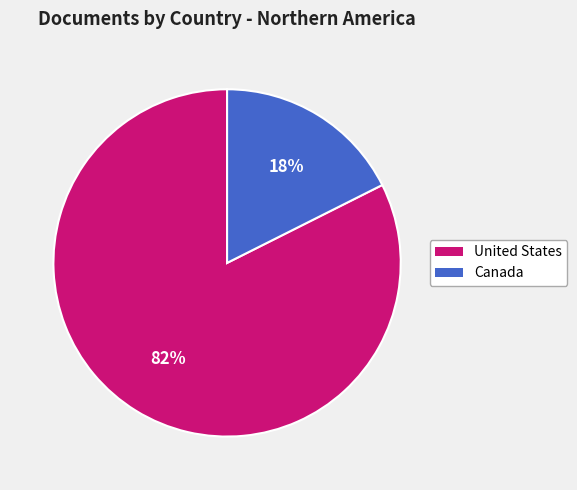

How many slices are in this pie chart?

2